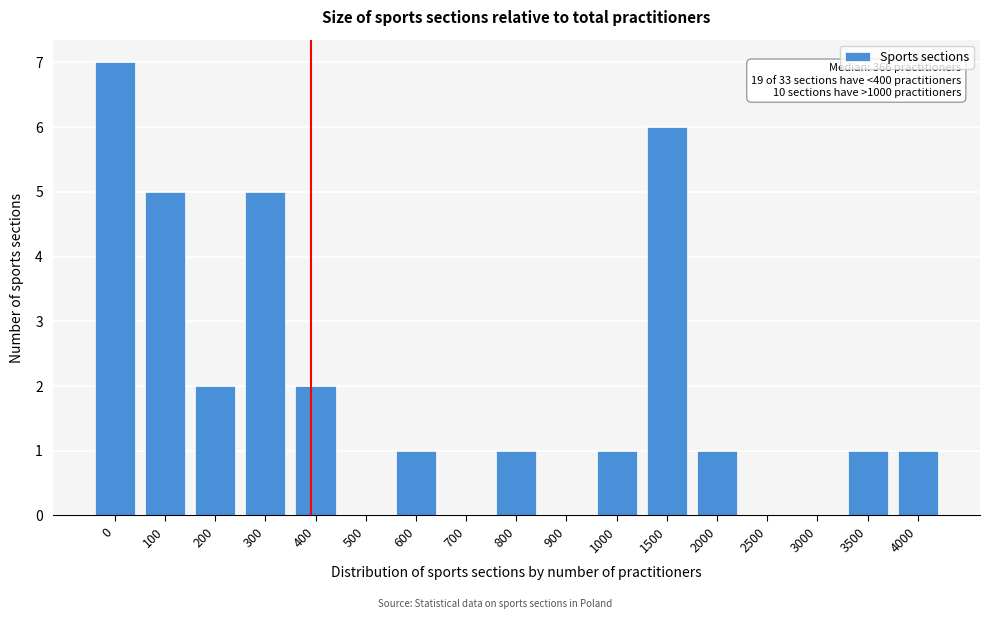

Reading right to left, extract all data points from this chart.

4000=1	3500=1	3000=0	2500=0	2000=1	1500=6	1000=1	900=0	800=1	700=0	600=1	500=0	400=2	300=5	200=2	100=5	0=7